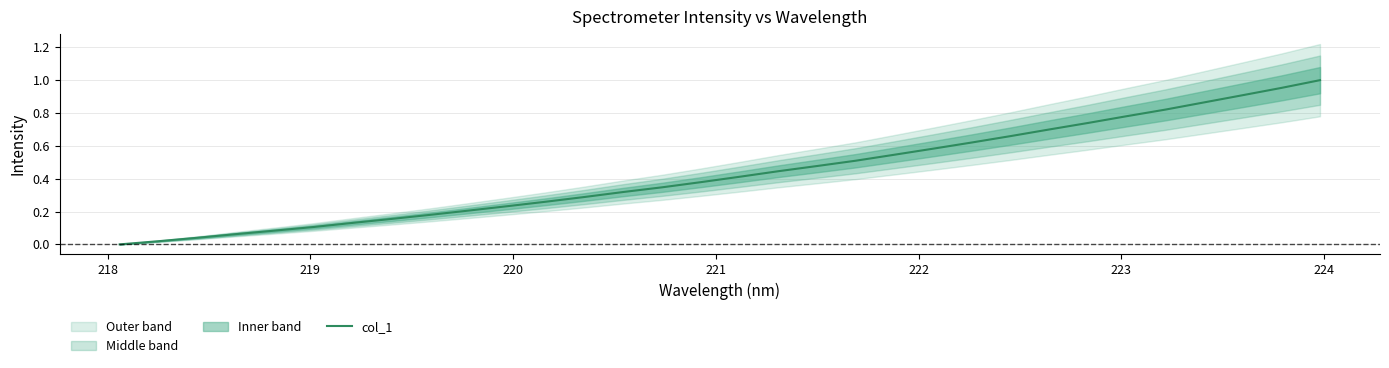

True or false: the data has more than 2 interior local peaks.

False